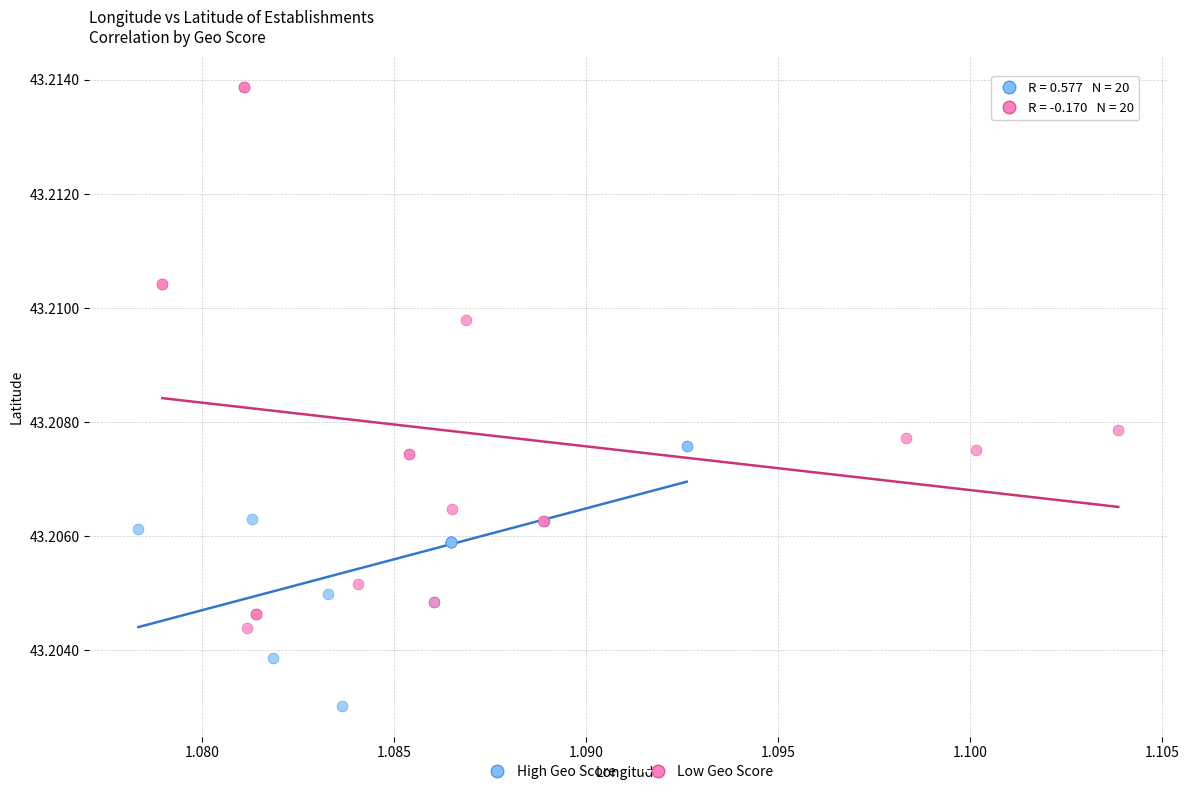

Which series reaches the minimum Y coordinate?

High Geo Score